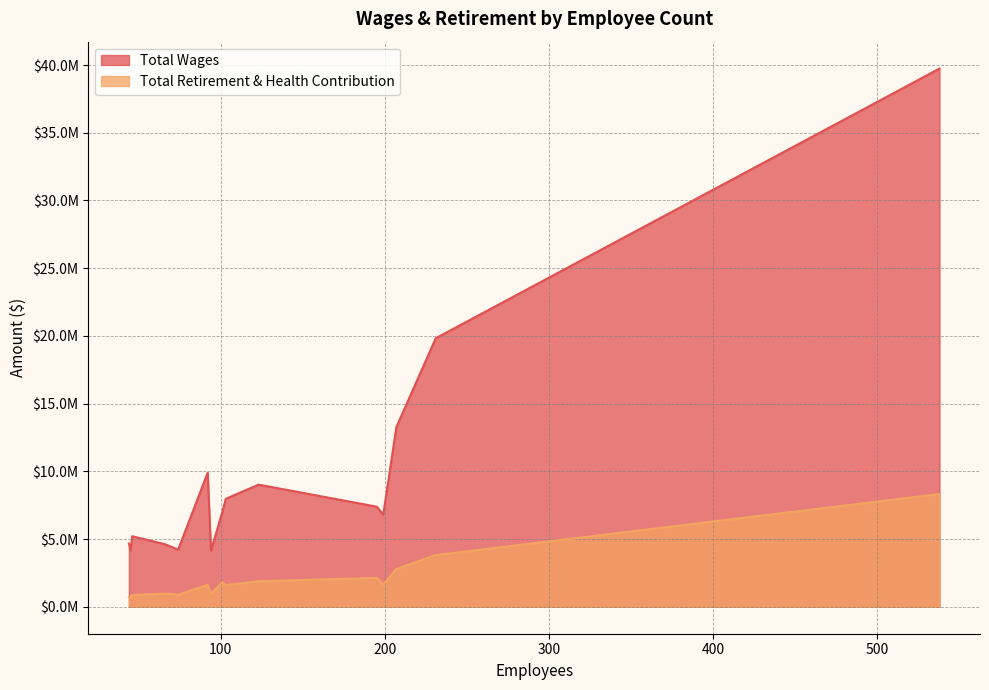

At how many categories does at least one series exceed 27156305?

1